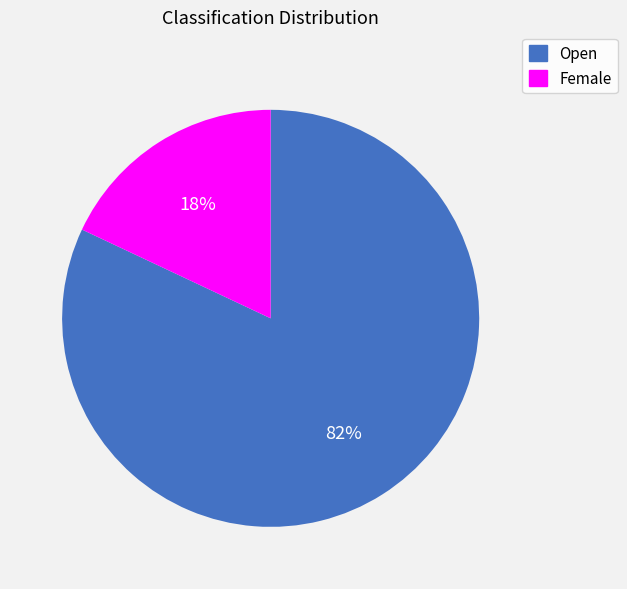

Count the number of slices in the pie.

2